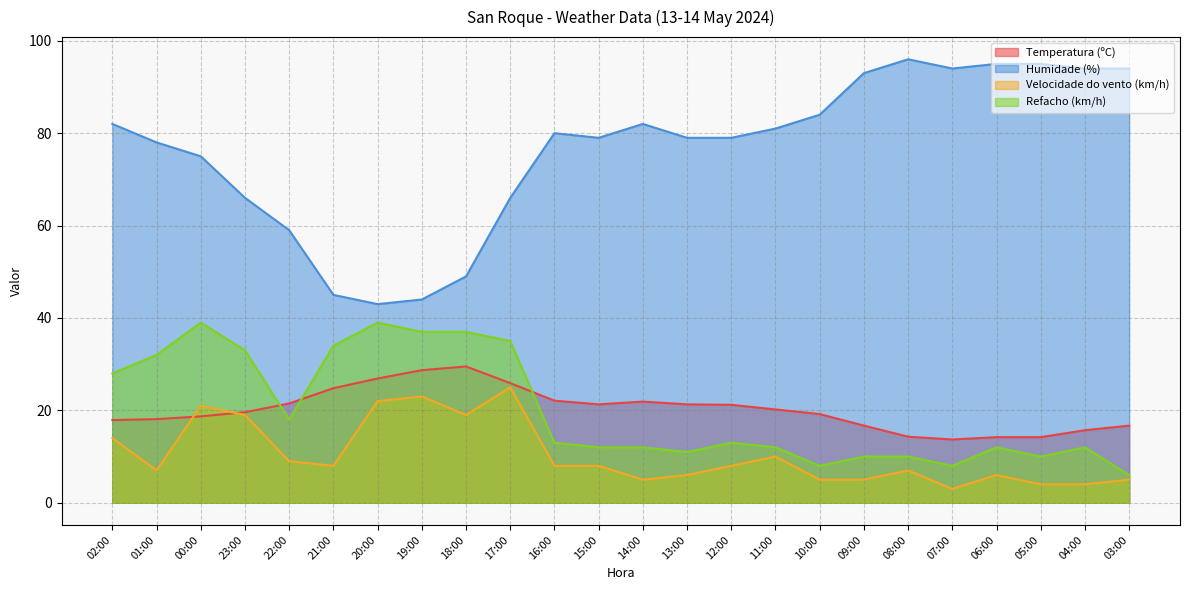

Where does the Temperatura (ºC) series first go above 20?

22:00